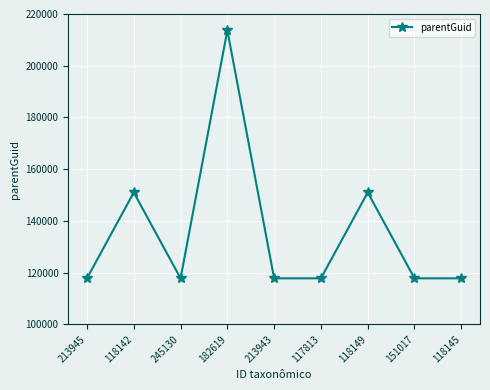

What is the sum of all values?

1222630